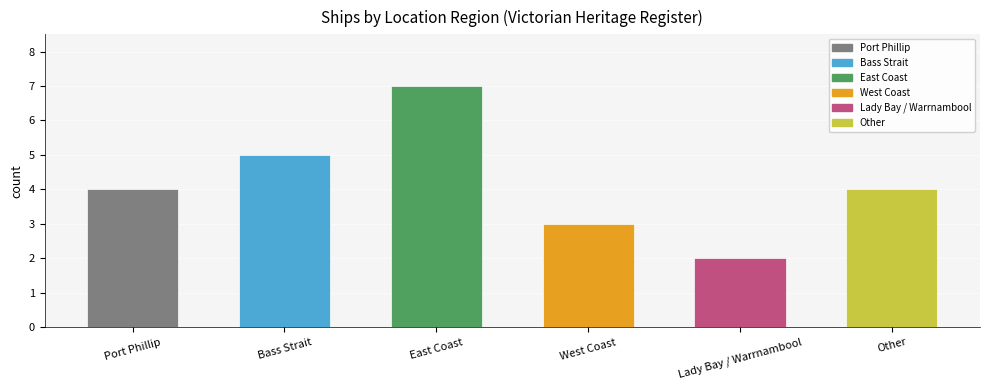

What is the minimum value shown in the chart?

2